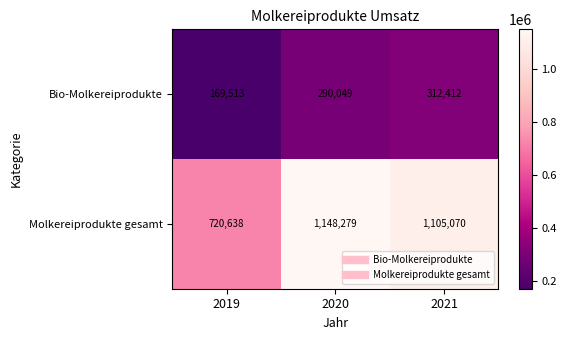

How many values in the Molkereiprodukte gesamt series are below 1105070?

1